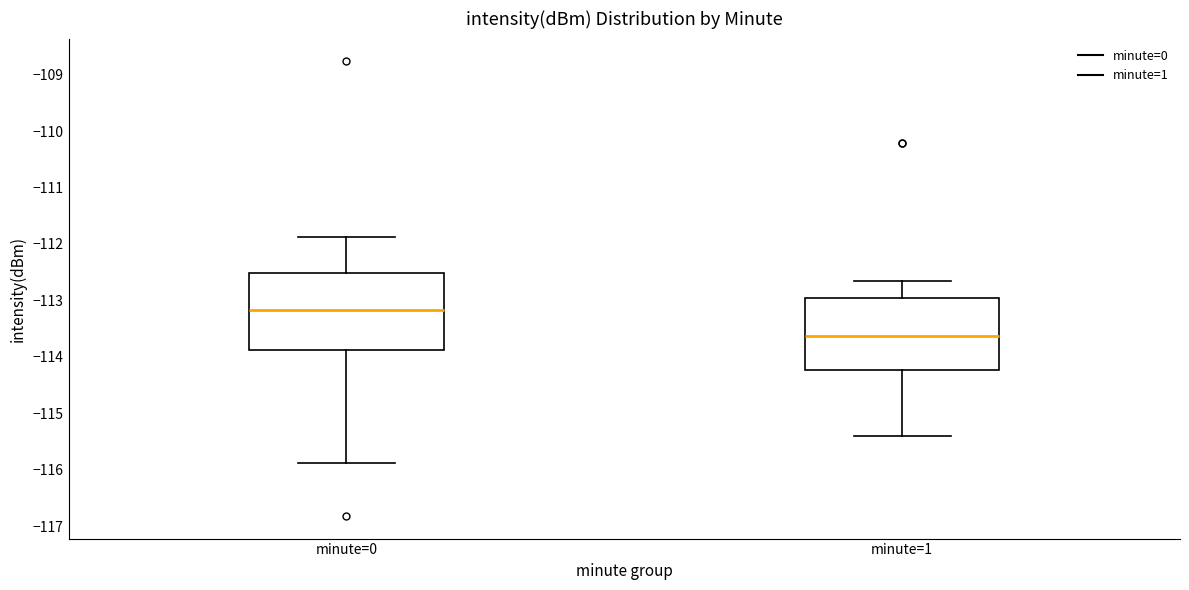

Which box has the lowest median line?

minute=1